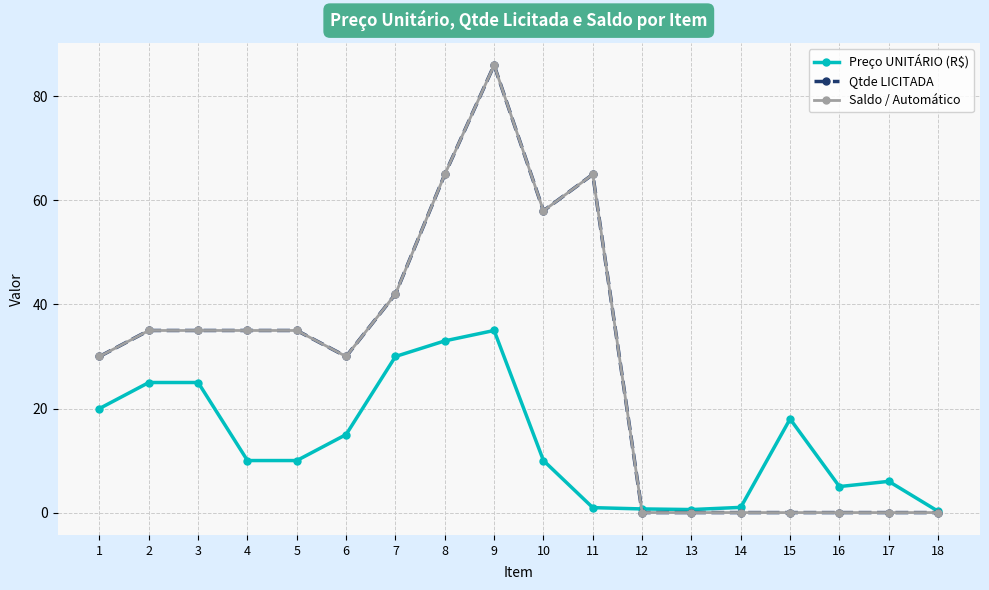

Is the value of Preço UNITÁRIO (R$) at 12 greater than the value of Saldo / Automático at 5?

No